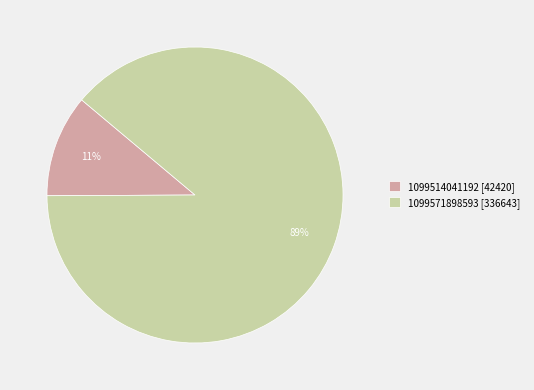

What is the ratio of the value at 1099514041192 to the value at 1099571898593?

0.1